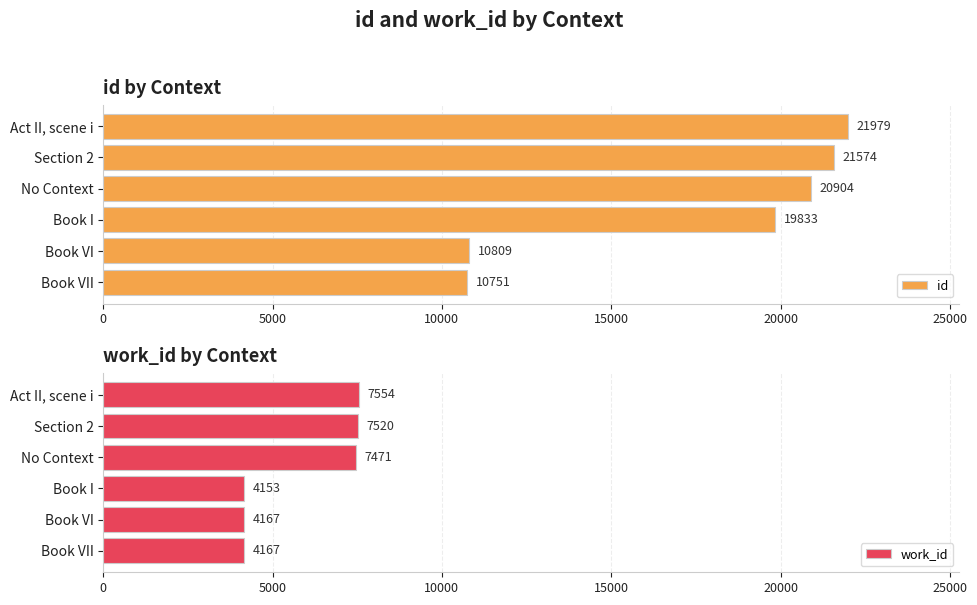

What are all the series names shown in the legend?

id, work_id